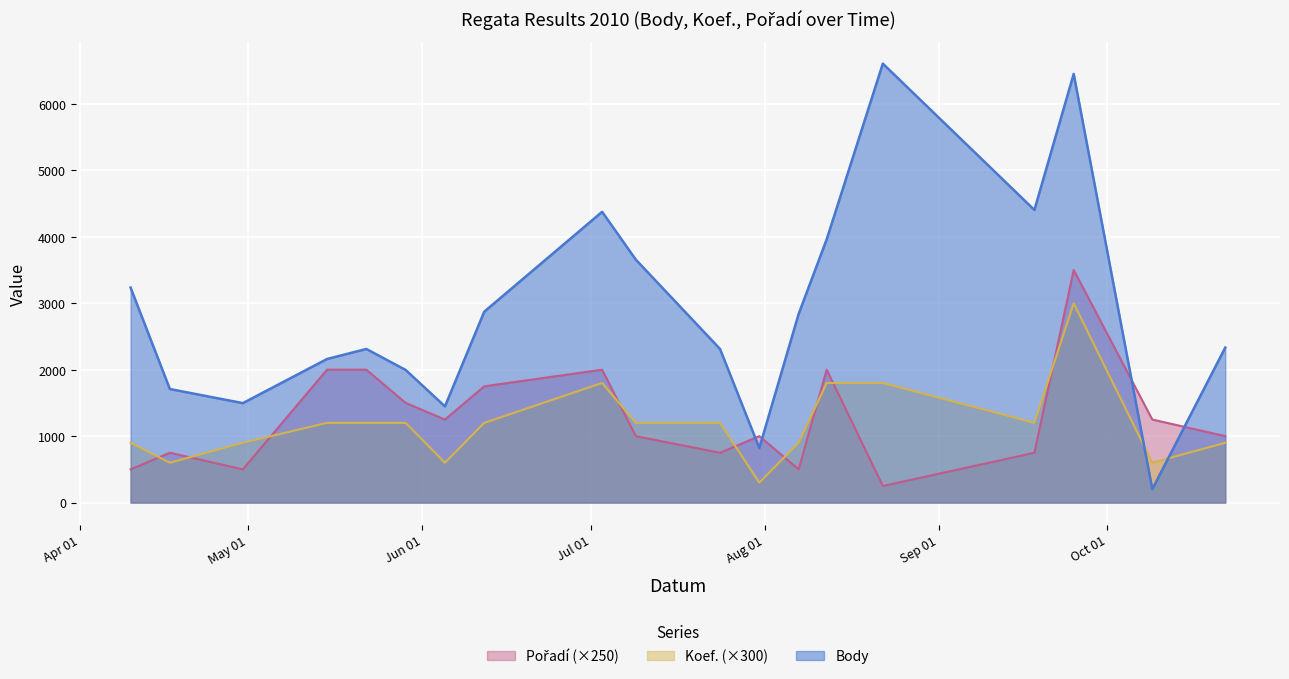

Where is the first local minimum for Pořadí?

2010-04-30